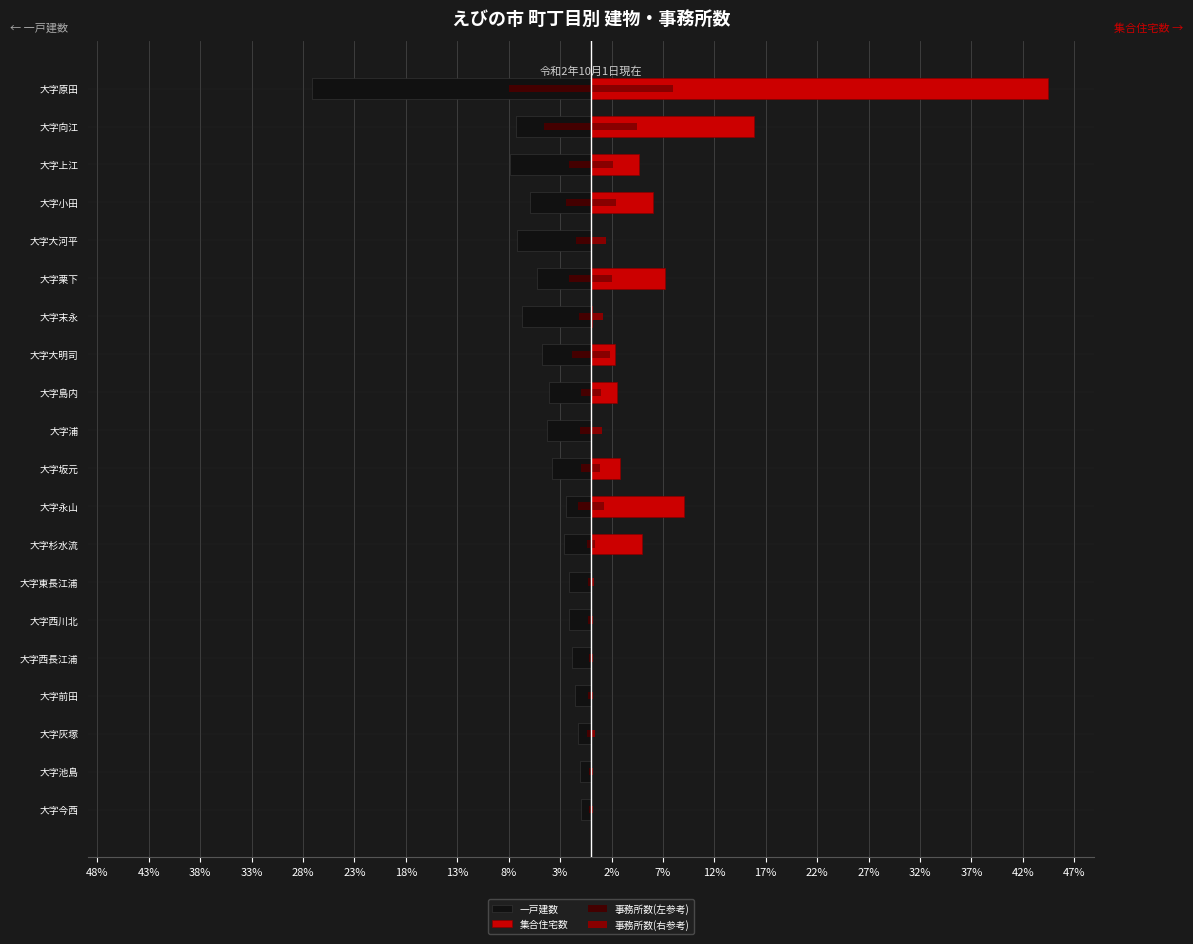

Which series has the largest range (max minus min)?

集合住宅数